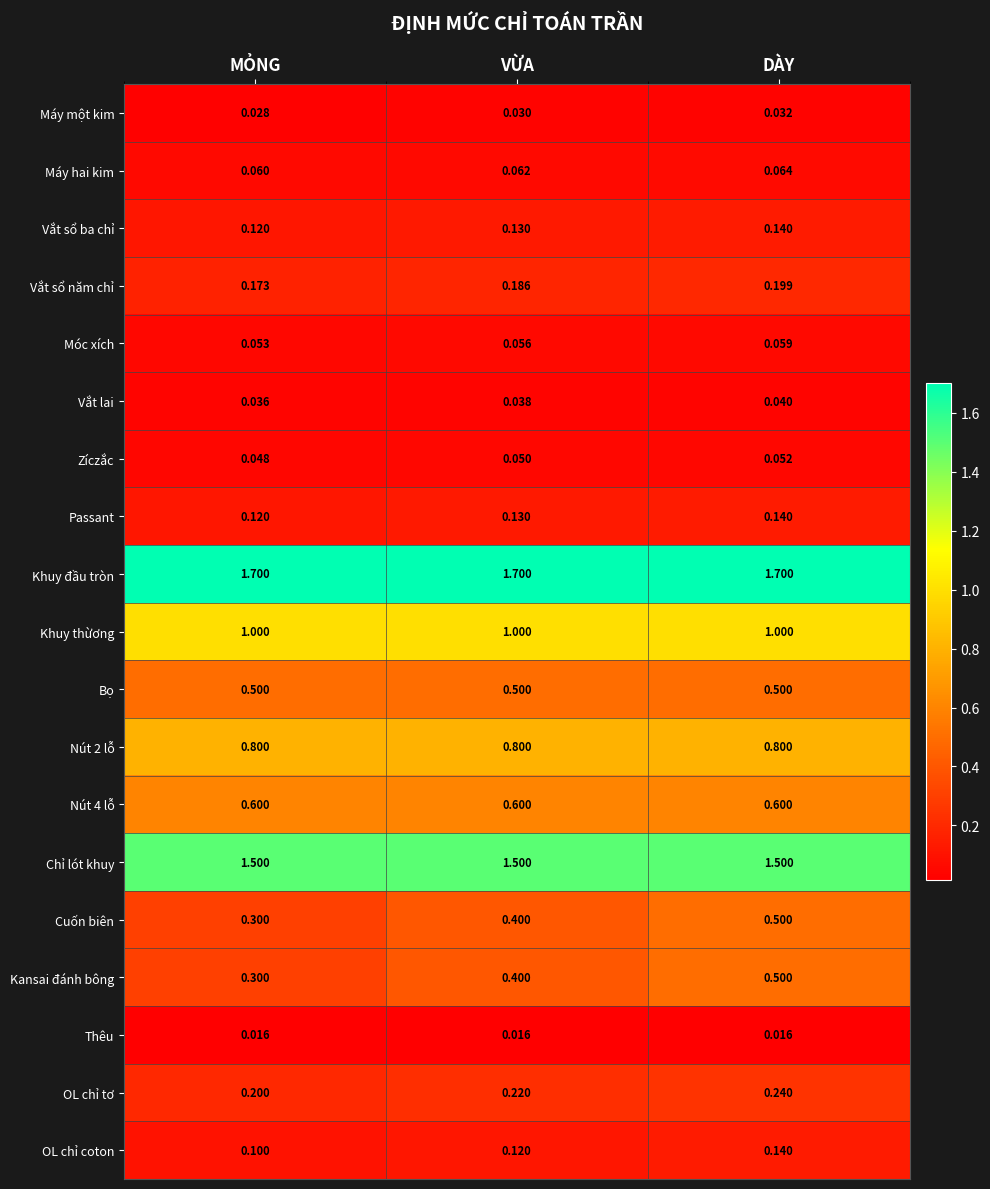

At which category is the sum across all series the highest?

DÀY